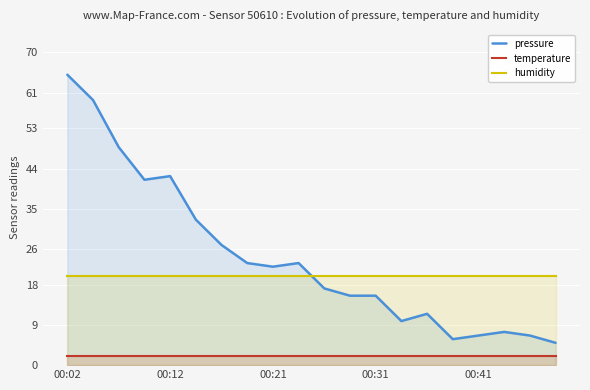

What is the average value of the pressure series?

24.3